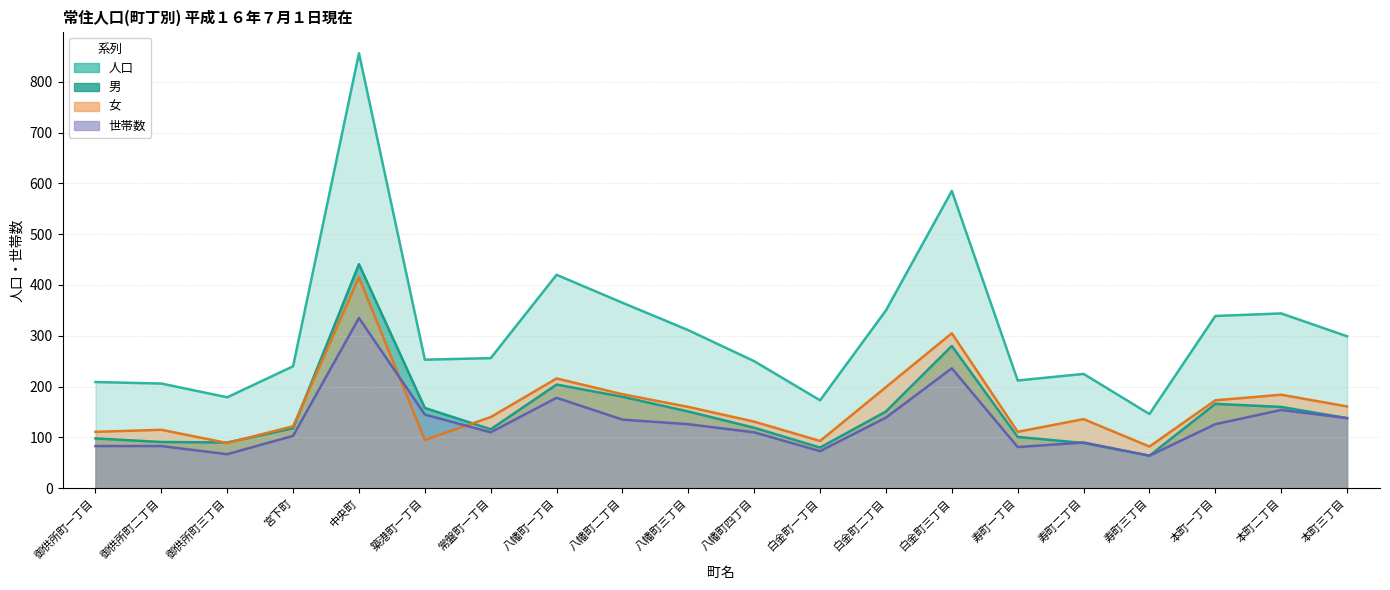

What is the sum of the 世帯数 values at 八幡町一丁目 and 白金町二丁目?

317